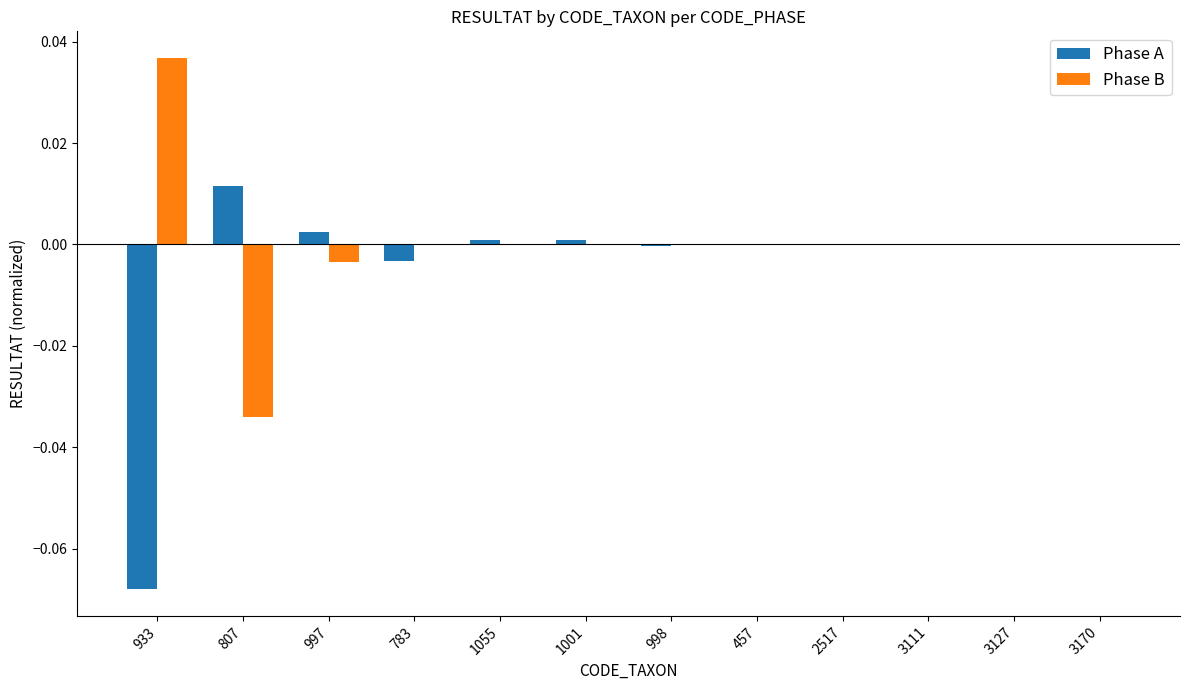

True or false: Phase A has a value of -0.0 at 998.

True